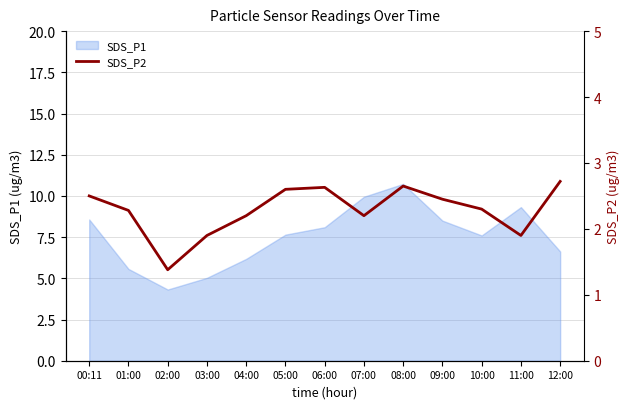

Does the chart have visible grid lines?

Yes